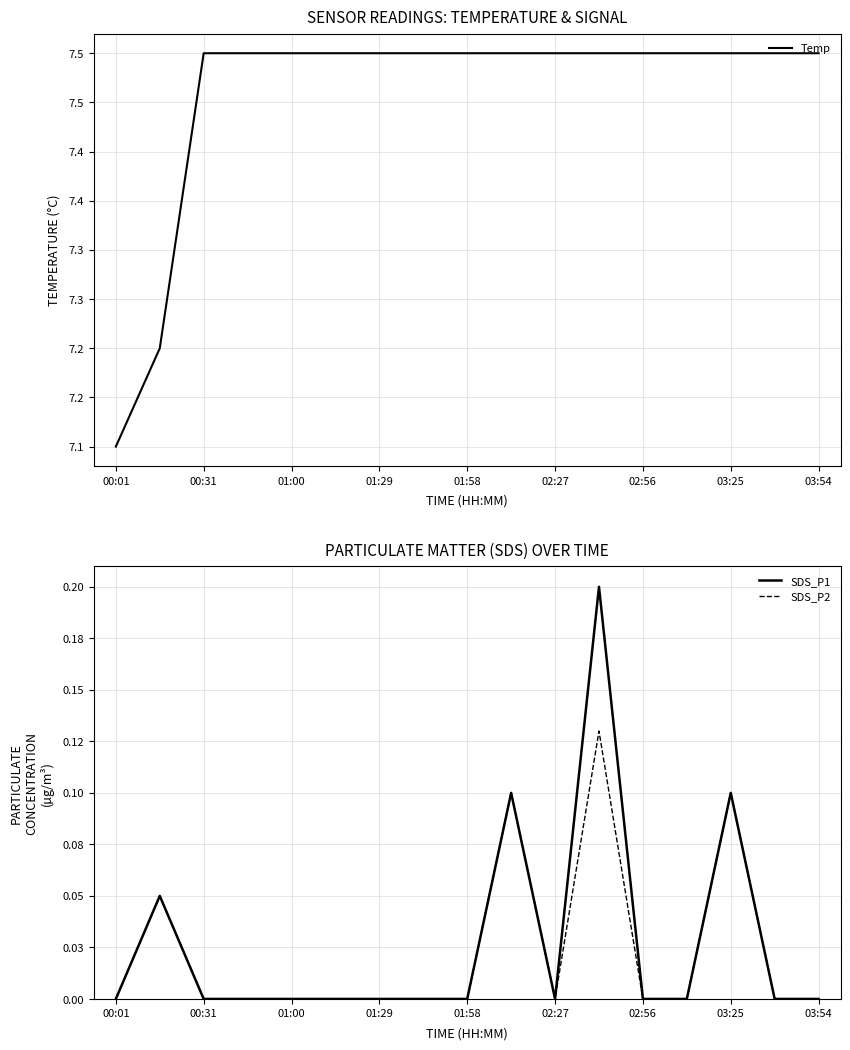

Reading left to right, transcribe all the data shown in this chart.

Temp: 7.1	7.2	7.5	7.5	7.5	7.5	7.5	7.5	7.5	7.5	7.5	7.5	7.5	7.5	7.5	7.5	7.5
SDS_P1: 0.0	0.1	0.0	0.0	0.0	0.0	0.0	0.0	0.0	0.1	0.0	0.2	0.0	0.0	0.1	0.0	0.0
SDS_P2: 0.0	0.1	0.0	0.0	0.0	0.0	0.0	0.0	0.0	0.1	0.0	0.1	0.0	0.0	0.1	0.0	0.0